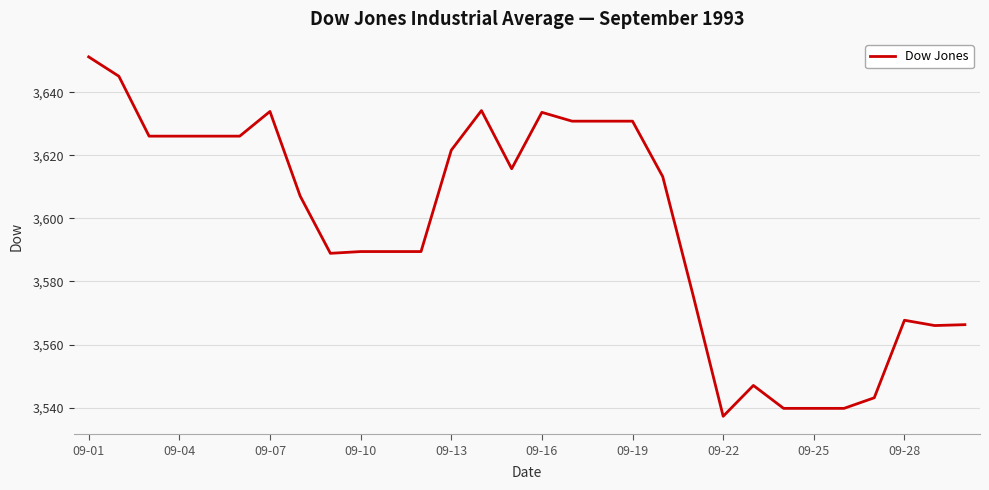

What is the smallest value displayed?

3537.2